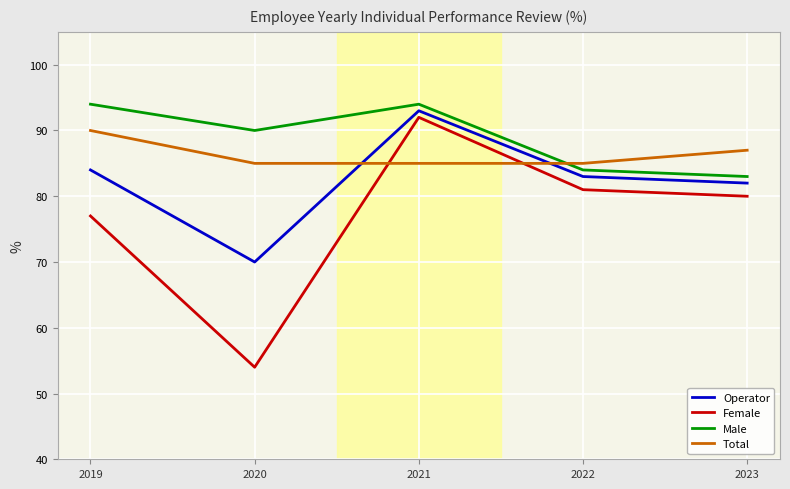

Does the chart have visible grid lines?

Yes